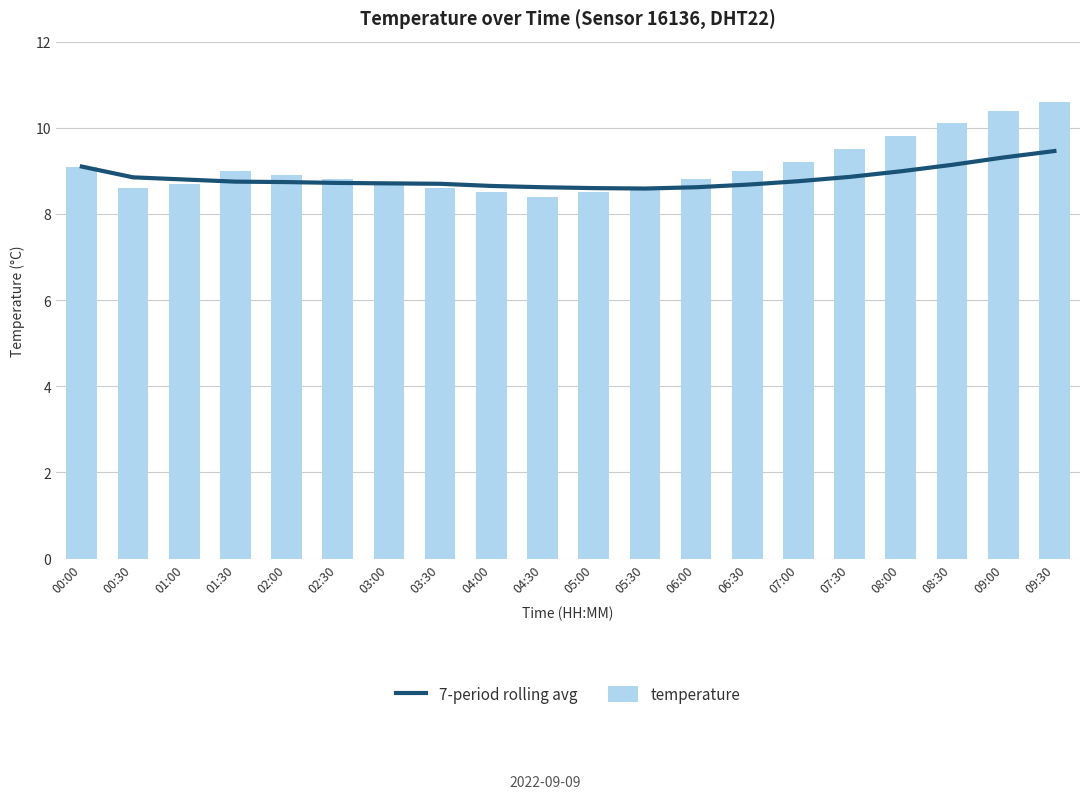

What is the sum of all 7-period rolling avg values?

176.7